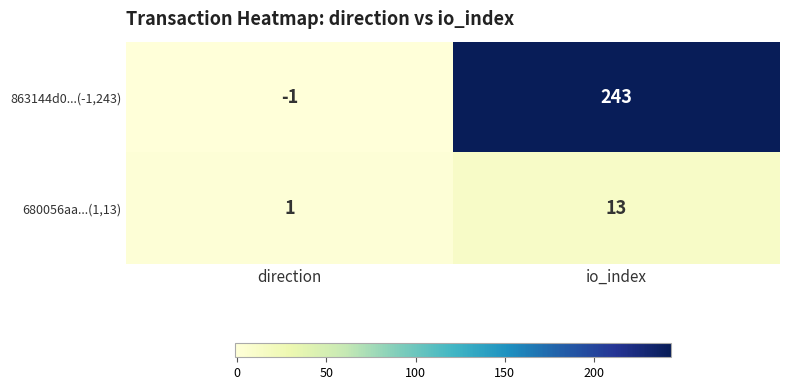

Reading left to right, transcribe all the data shown in this chart.

863144d0...(-1,243): -1	243
680056aa...(1,13): 1	13